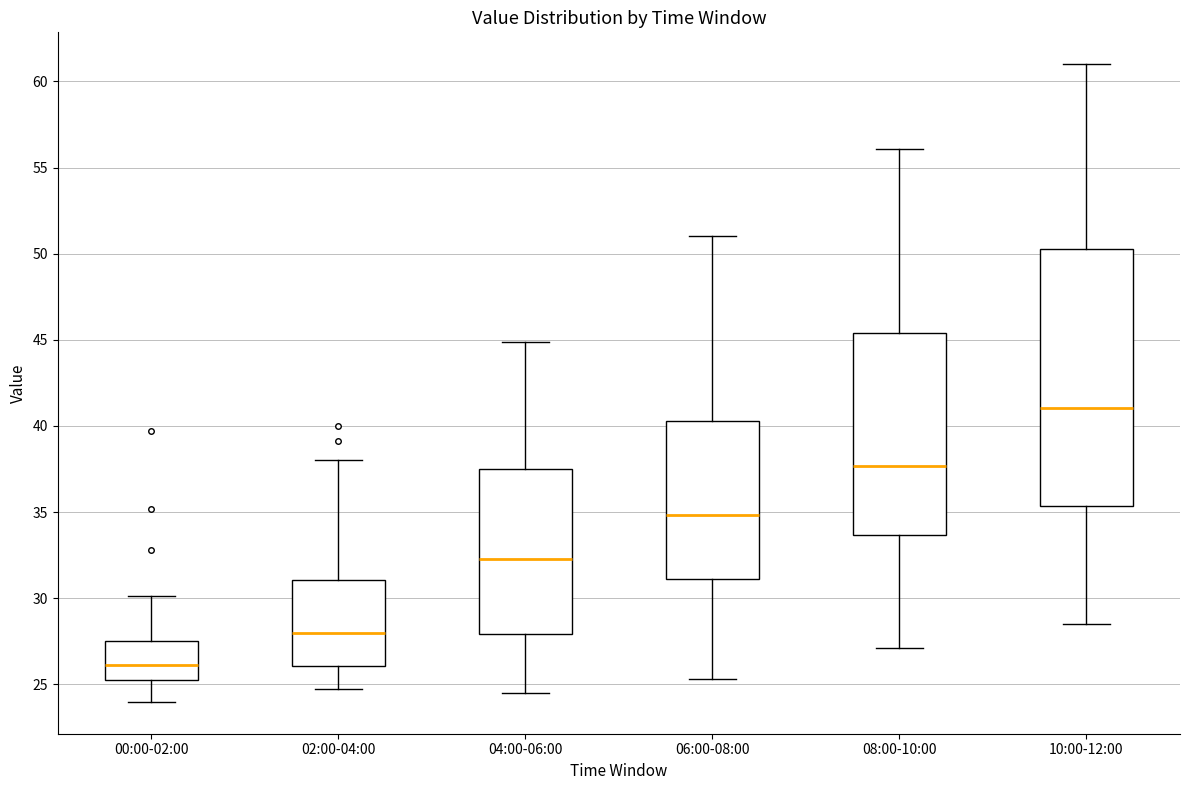

Comparing the boxes themselves (not the whiskers), which one is the tallest?

10:00-12:00